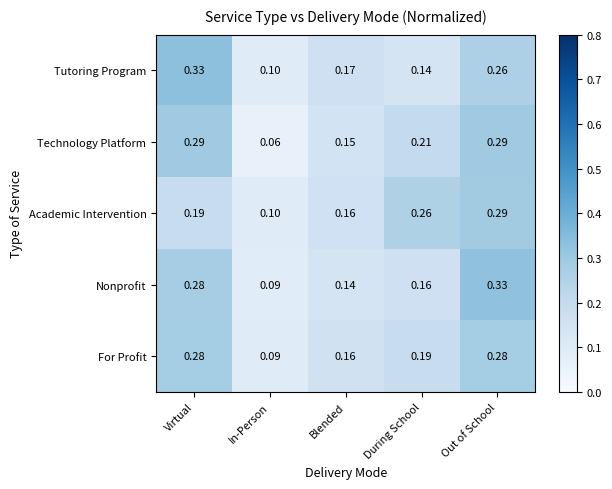

At which label is Tutoring Program closest to 0?

In-Person